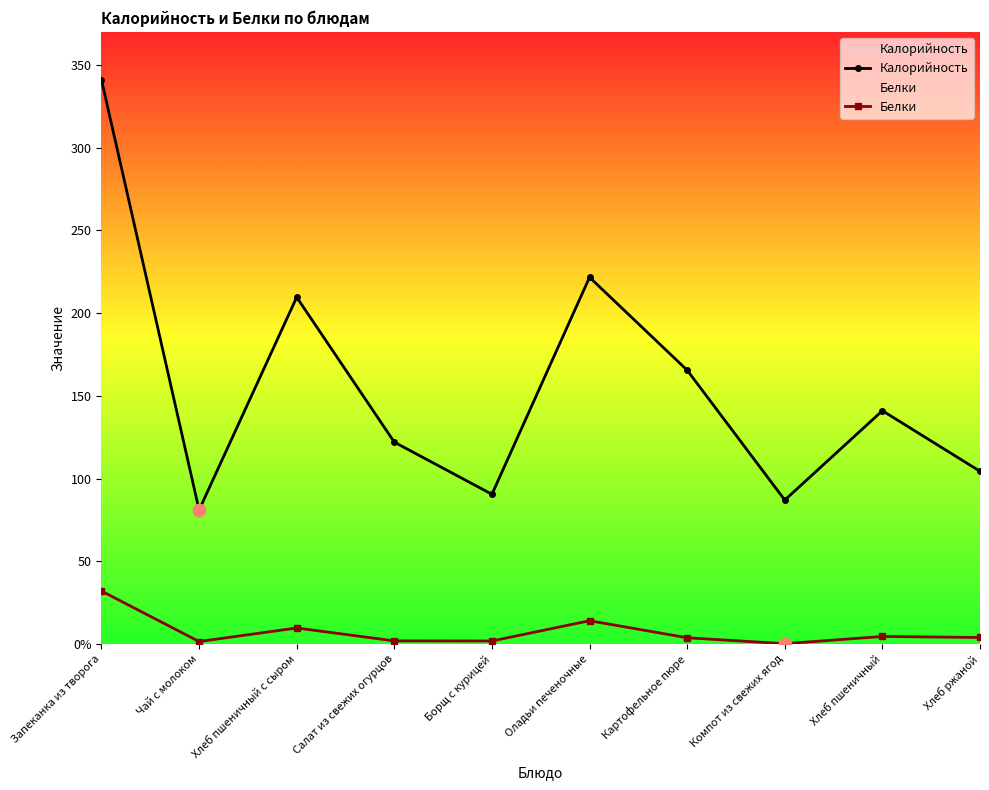

What are all the series names shown in the legend?

Калорийность, Белки